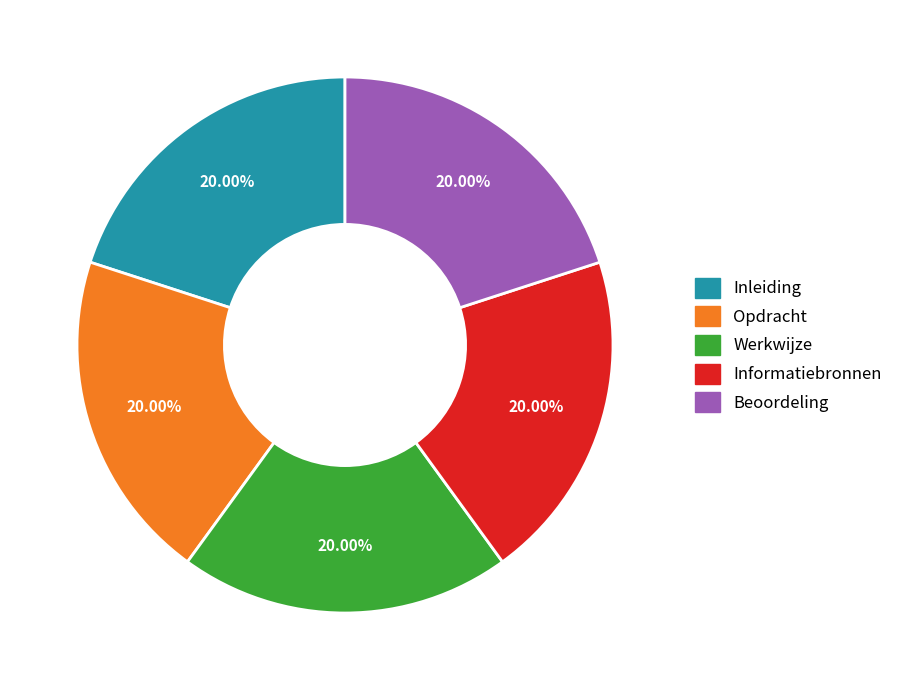

Do Inleiding and Beoordeling together represent more than half of the pie?

No